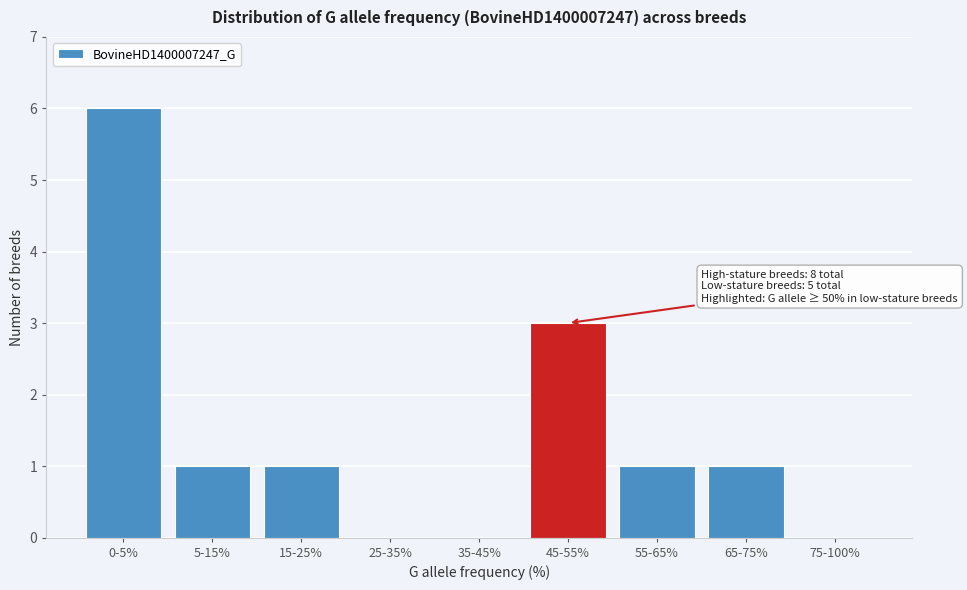

Reading right to left, what are all the values shown in this chart?

75-100%=0	65-75%=1	55-65%=1	45-55%=3	35-45%=0	25-35%=0	15-25%=1	5-15%=1	0-5%=6